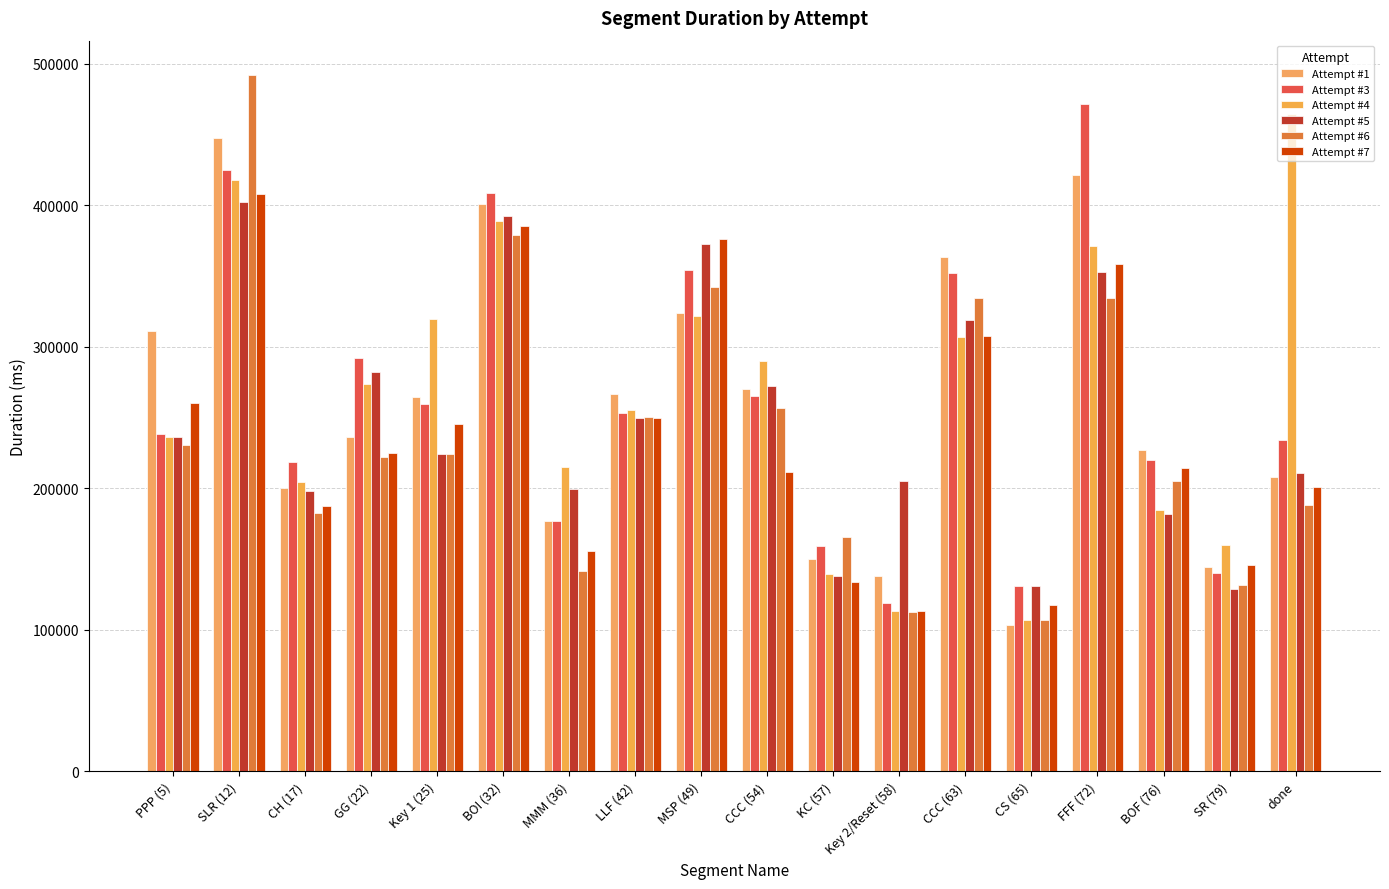

At how many categories does at least one series exceed 381951?

4